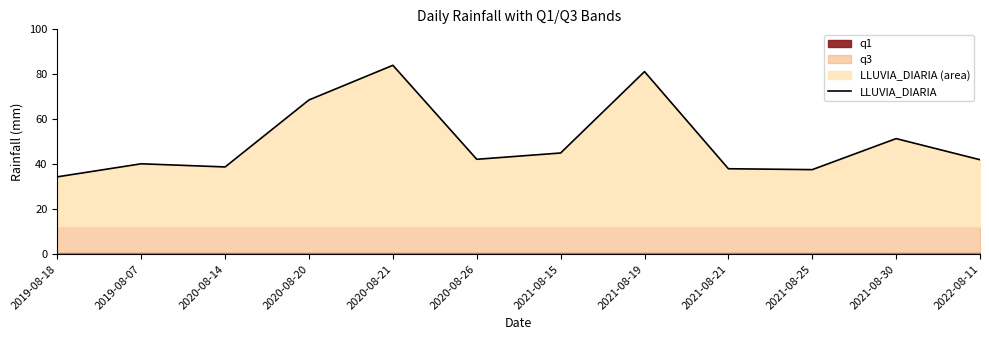

Reading left to right, transcribe all the data shown in this chart.

2019-08-18=34.4	2019-08-07=40.2	2020-08-14=38.8	2020-08-20=68.6	2020-08-21=84.0	2020-08-26=42.2	2021-08-15=45.0	2021-08-19=81.2	2021-08-21=38.0	2021-08-25=37.6	2021-08-30=51.4	2022-08-11=42.0